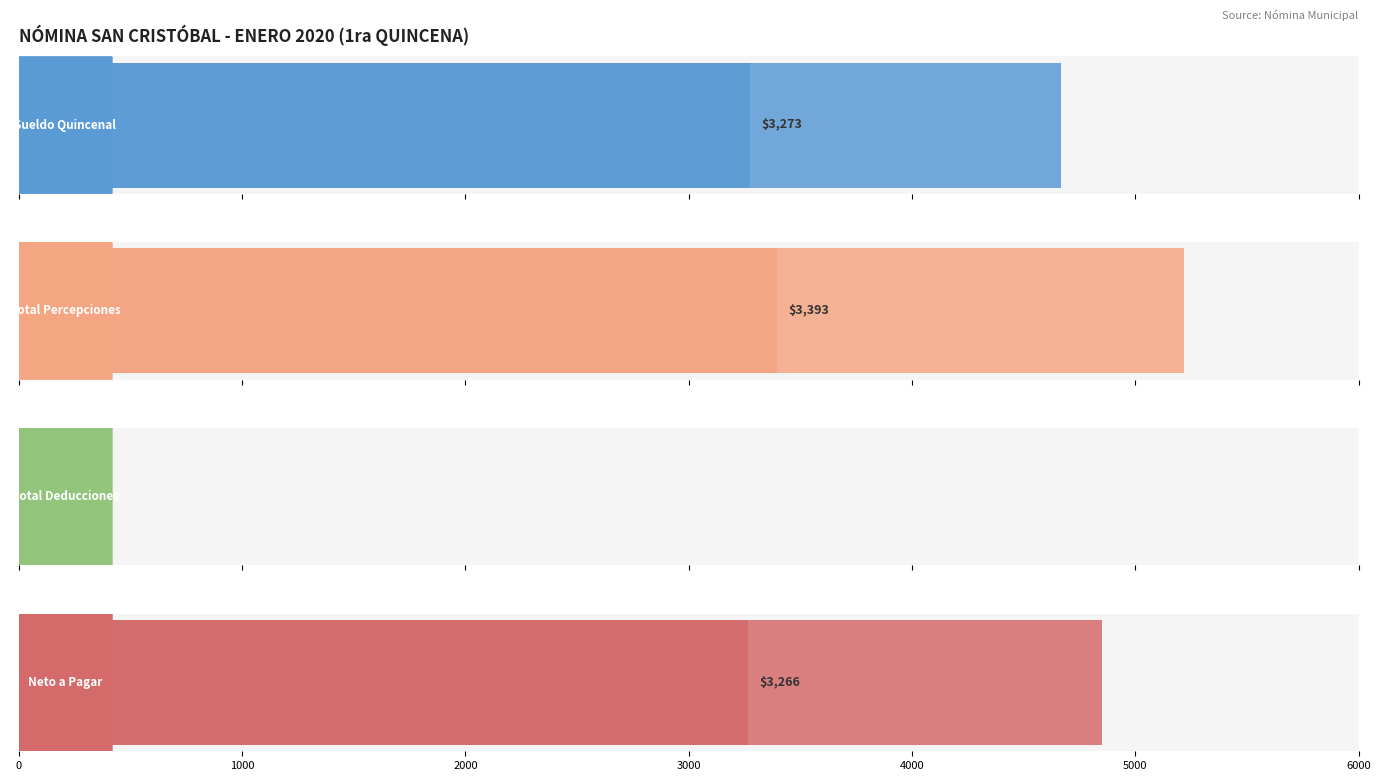

At how many categories does at least one series exceed 5078?

1